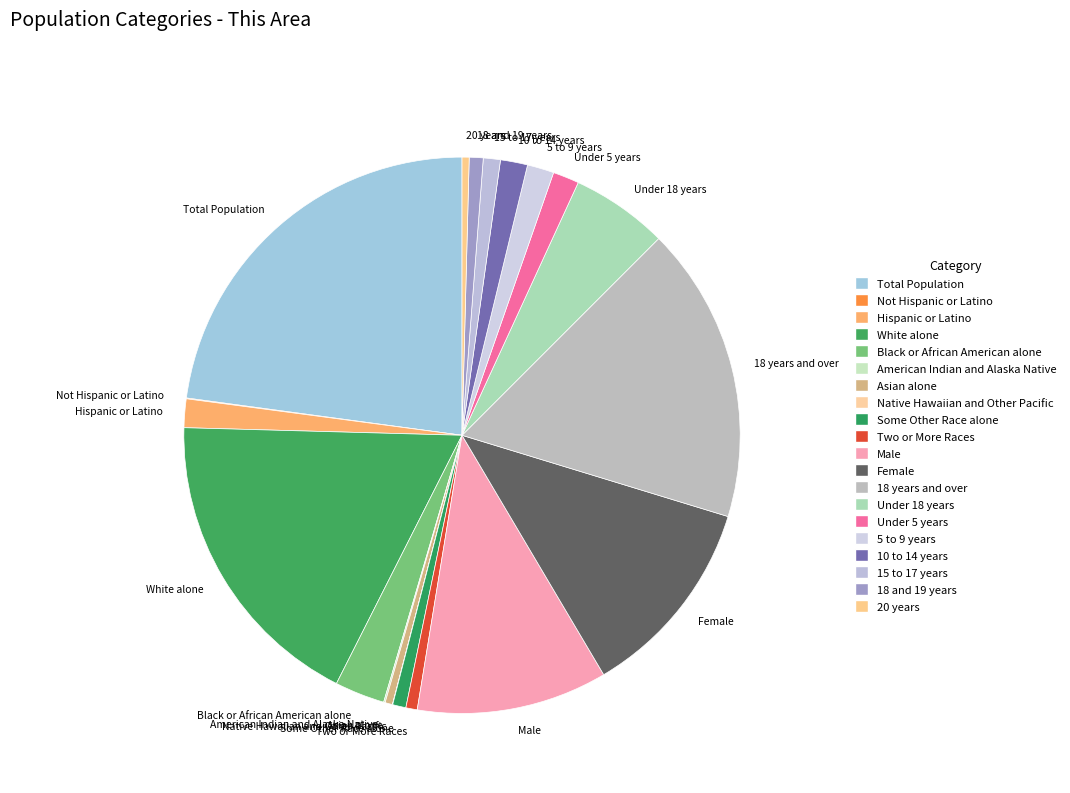

True or false: Two or More Races accounts for 1% of the total.

True